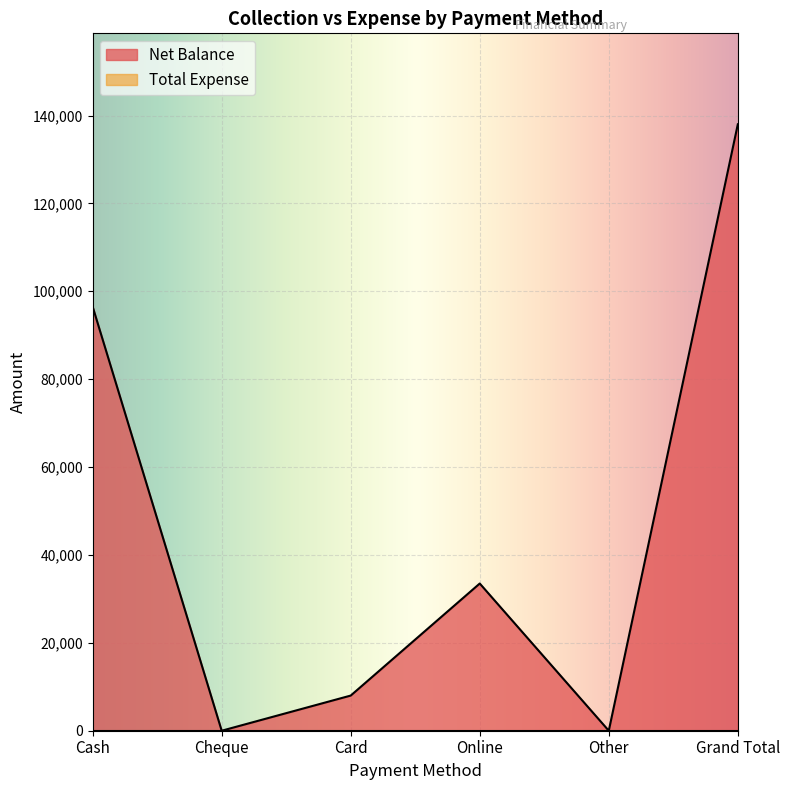

How many points are lower than both their immediate neighbors (excluding endpoints)?

2